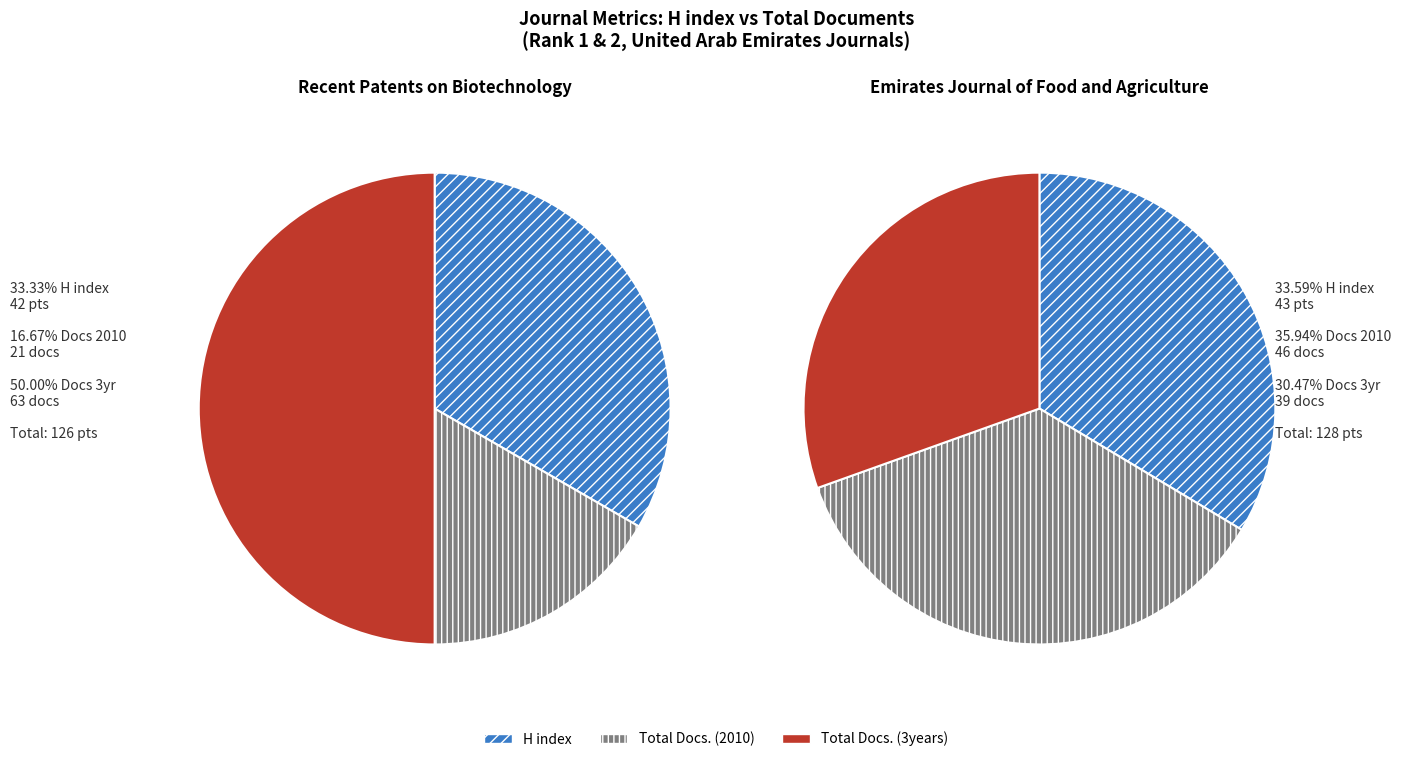

The Recent Patents on Biotechnology slice represents 53% of the pie. True or false?

False